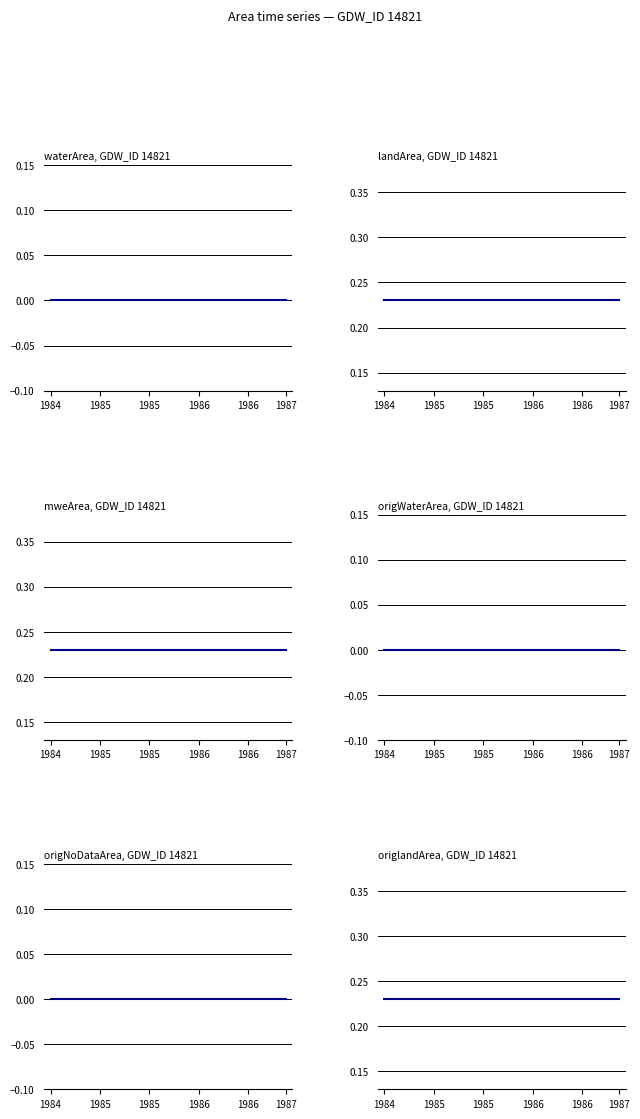

True or false: landArea has a value of 0.2 at 15.

True